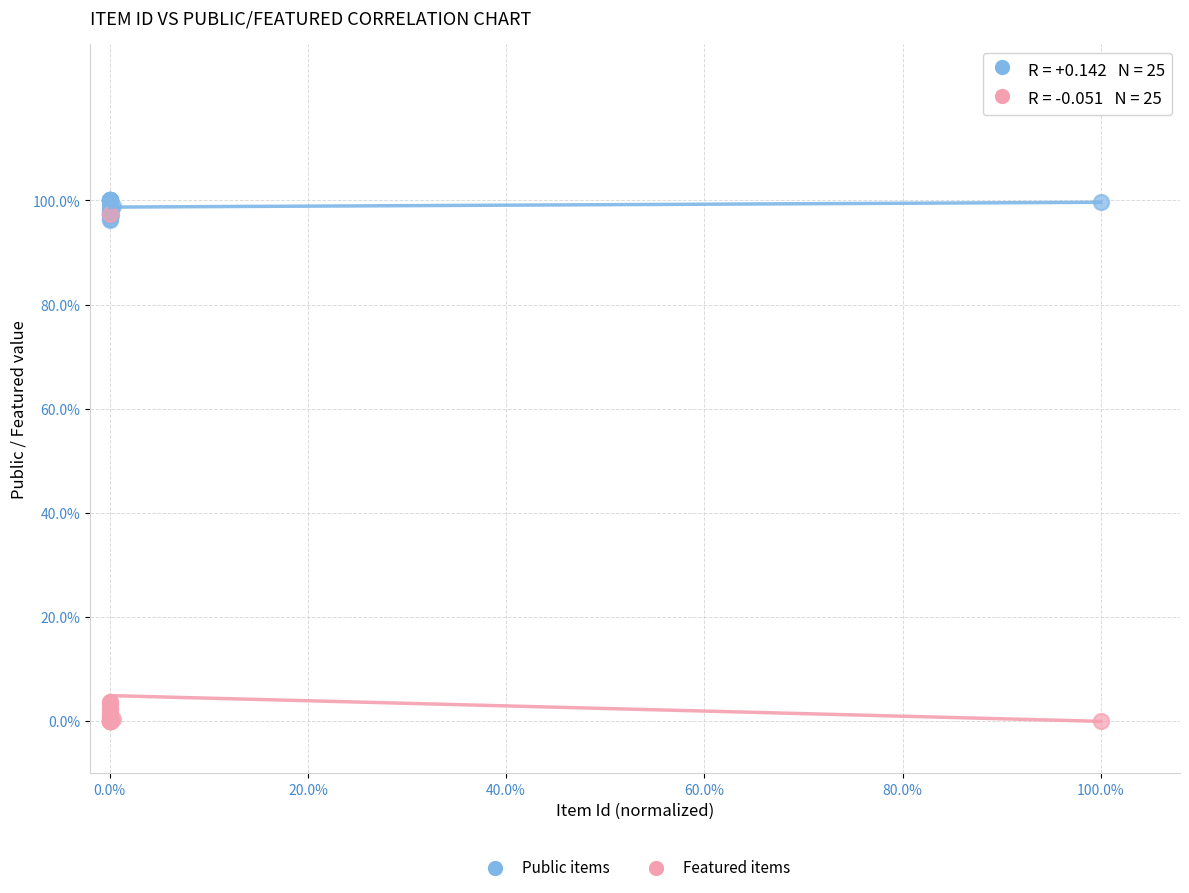

Which series contains the highest Y value?

Public items